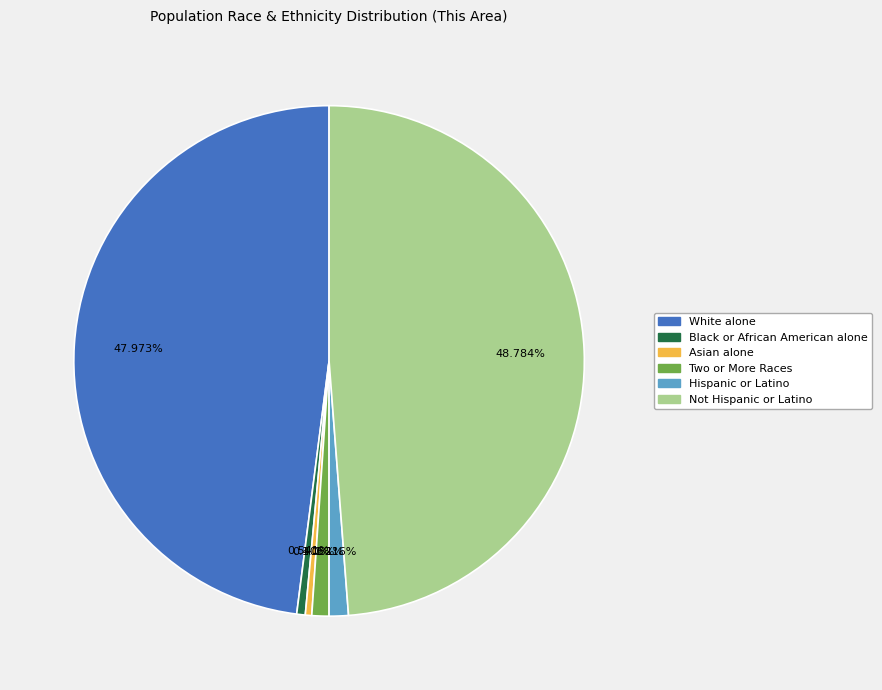

Is it true that Not Hispanic or Latino is 57% of the pie?

False